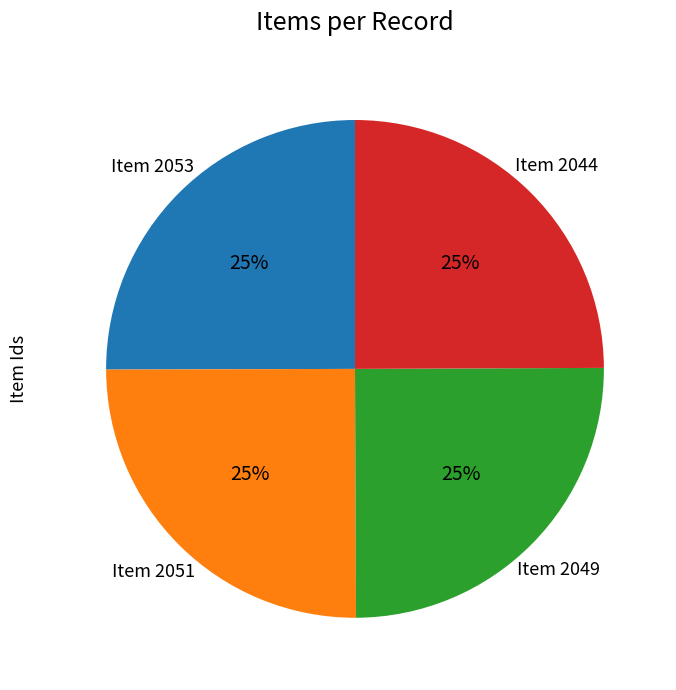

To the nearest percent, what is the average slice percentage?

25%